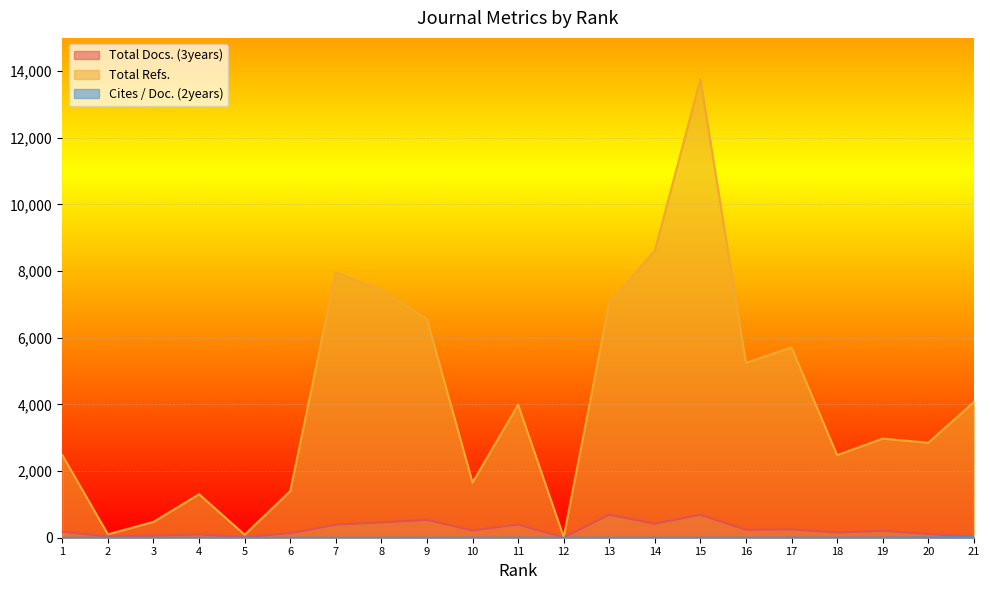

How many values in the Total Docs. (3years) series are below 206?

10